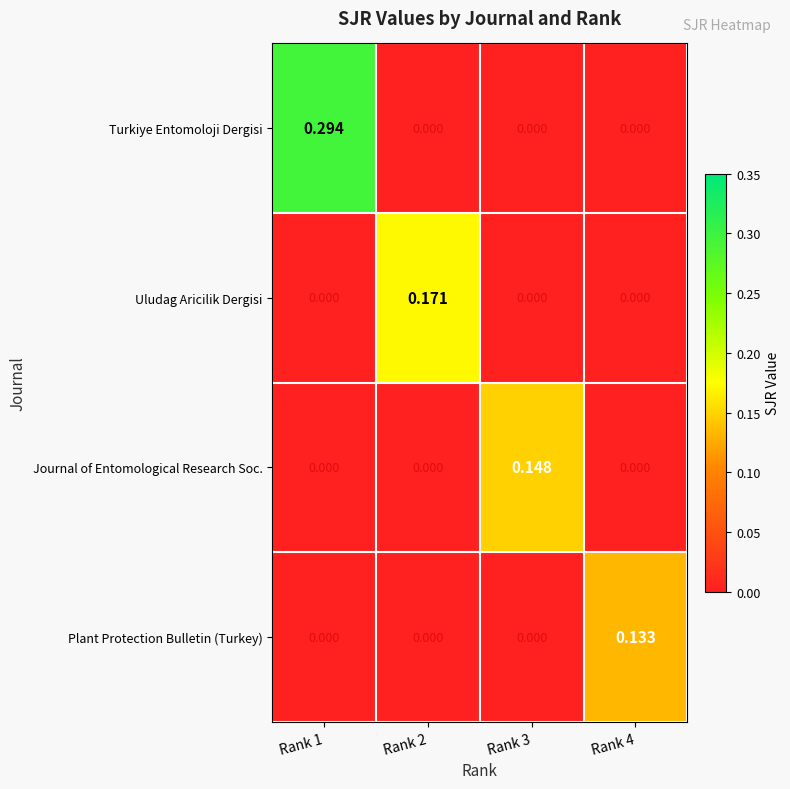

At which category does the chart reach its peak across all series?

Rank 1